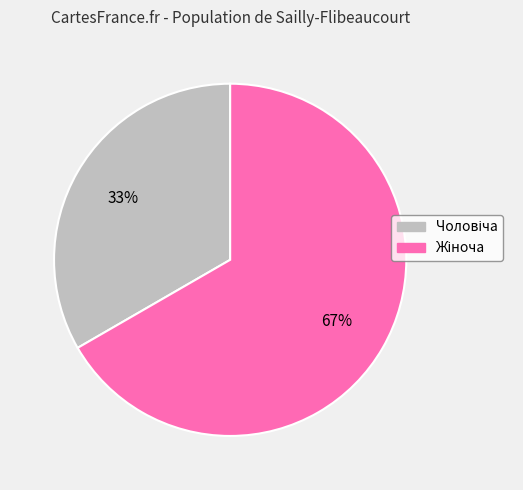

To the nearest percent, what is the average slice percentage?

50%